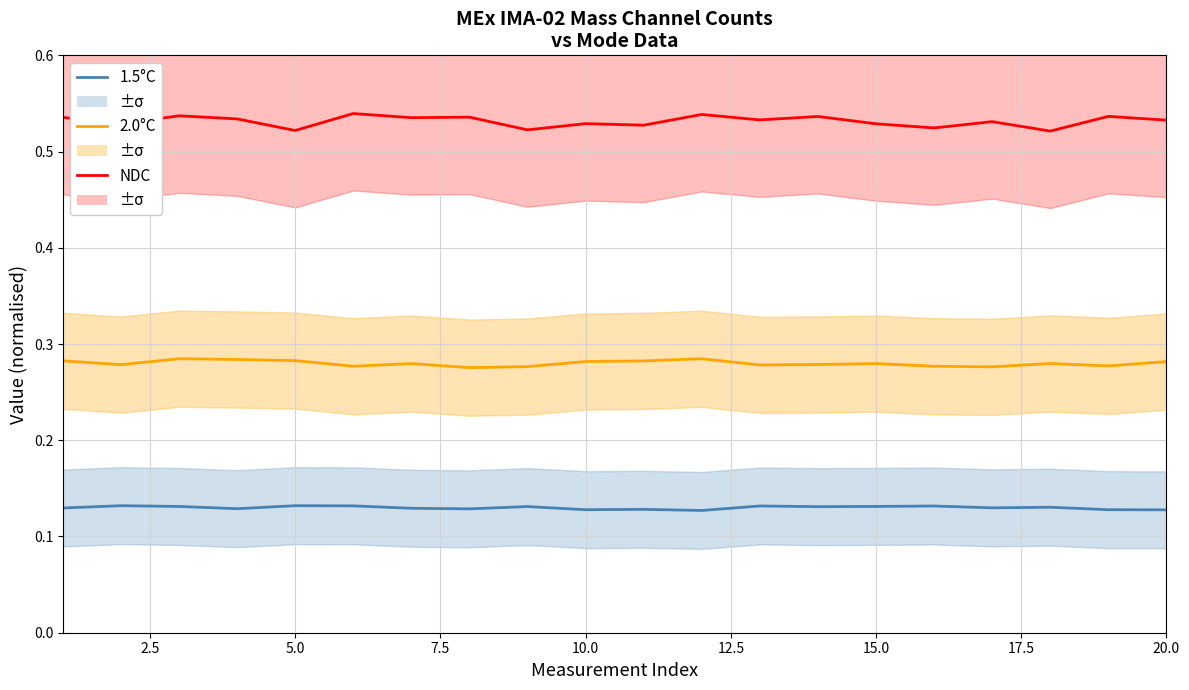

Is it true that 2.0°C equals 0.5 at 7.5?

False